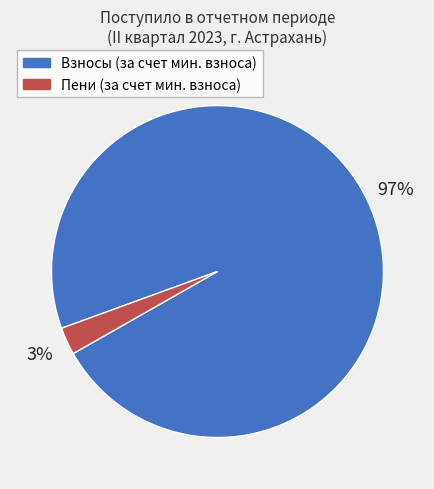

Count the number of slices in the pie.

2